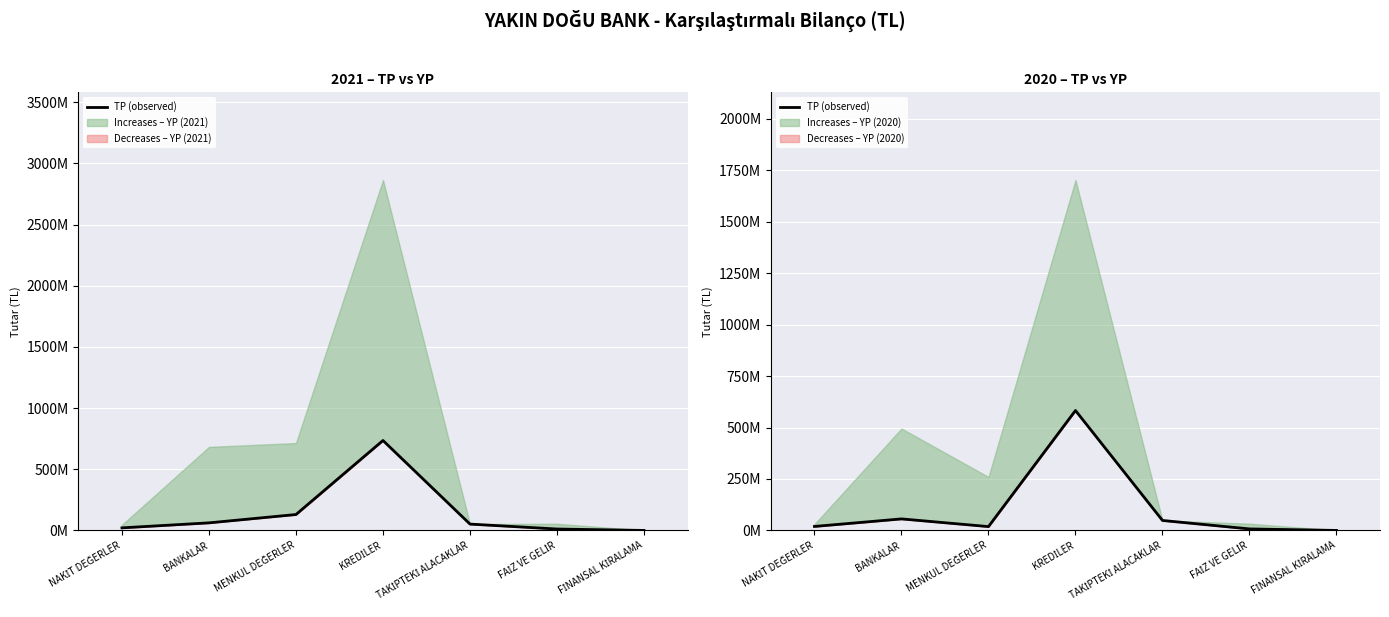

Rank the categories by value from lowest to highest.

FİNANSAL KİRALAMA, FAİZ VE GELİR, MENKUL DEĞERLER, NAKİT DEĞERLER, TAKİPTEKİ ALACAKLAR, BANKALAR, KREDİLER